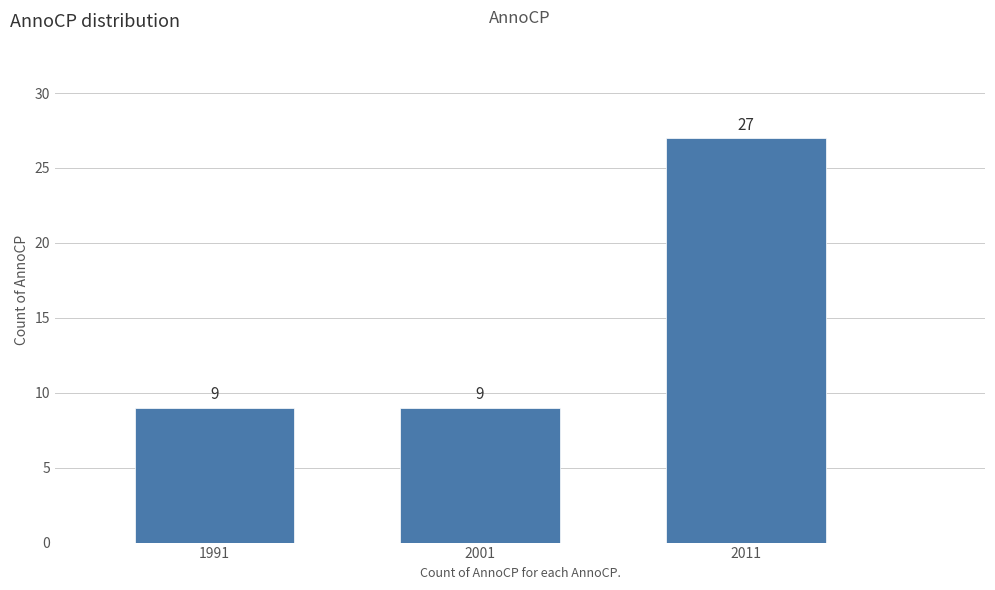

Reading right to left, what are all the values shown in this chart?

27	9	9